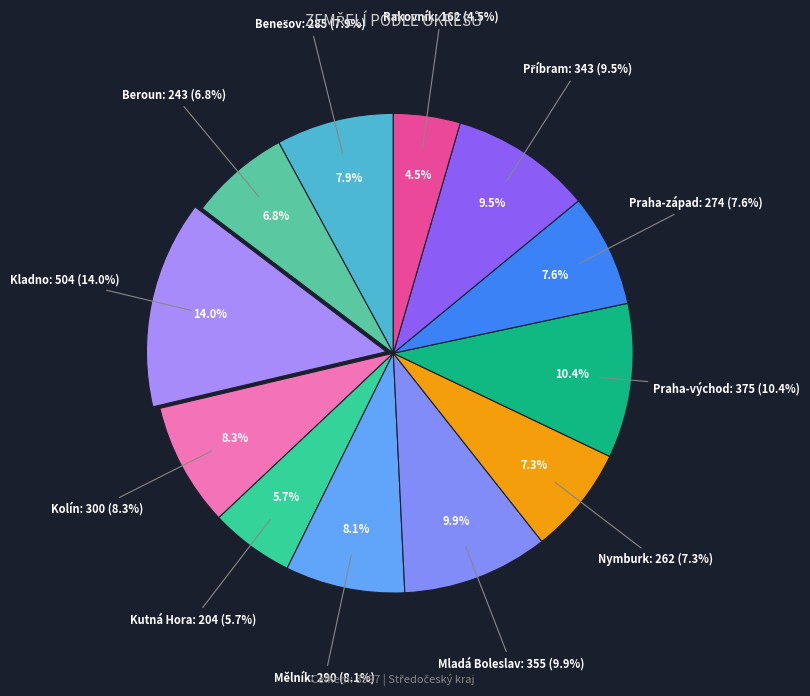

How many segments does this pie chart have?

12